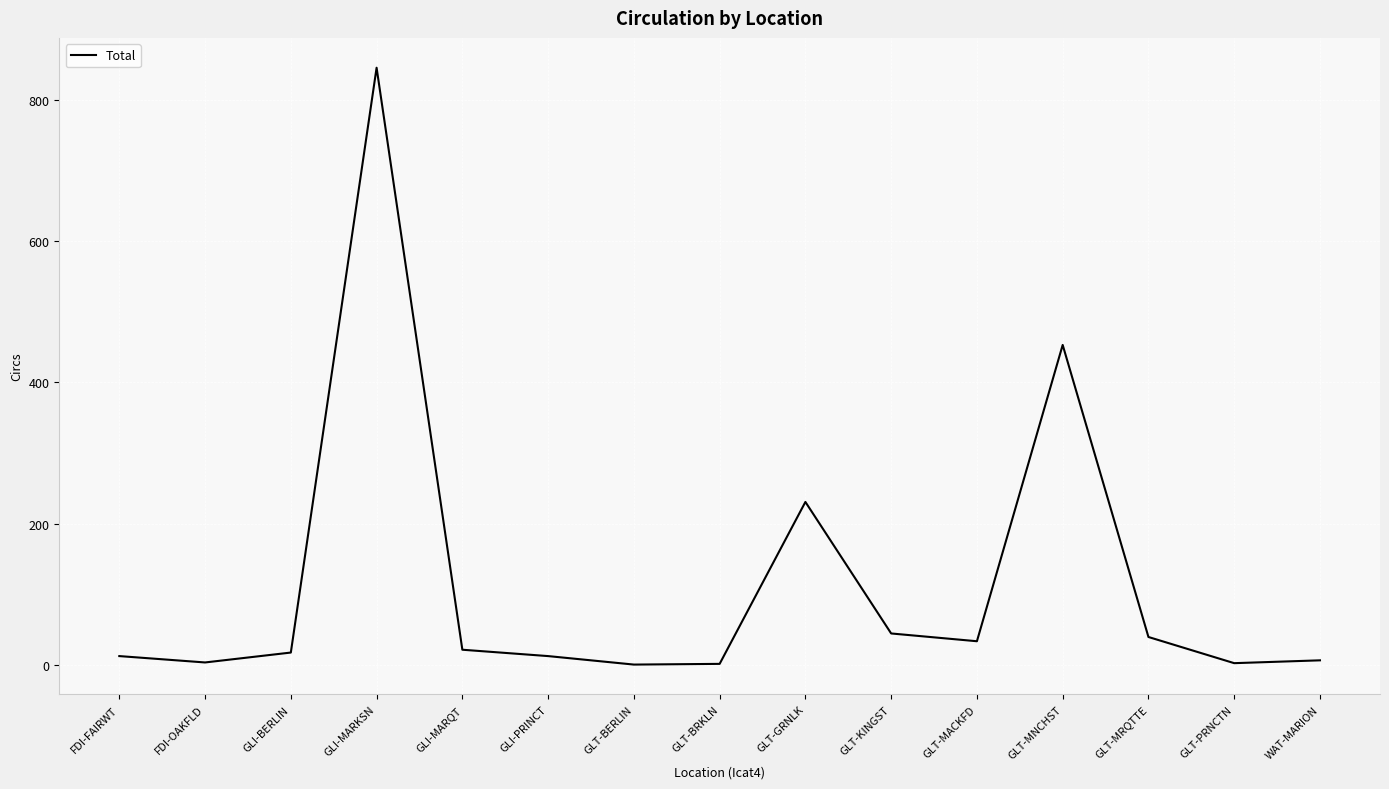

True or false: the data shows 70 at GLT-MRQTTE.

False